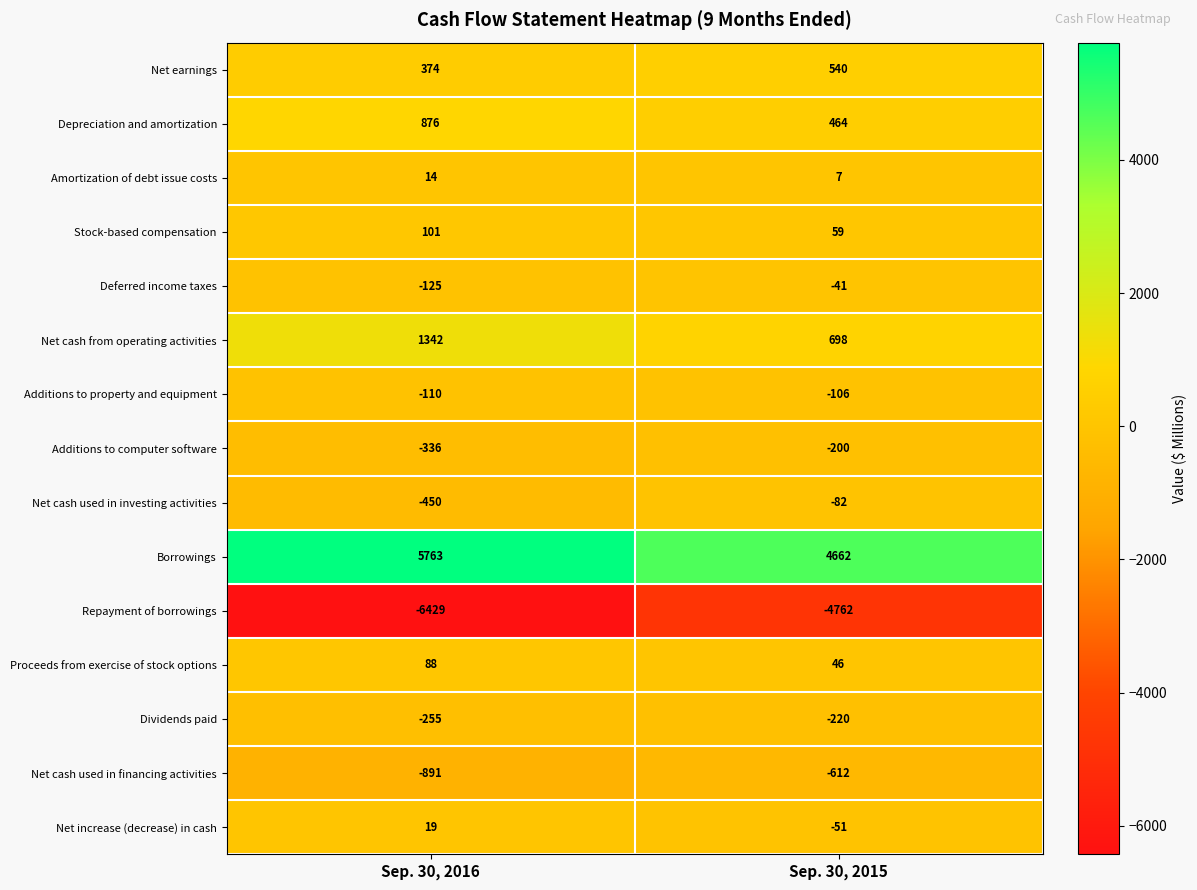

What value does the Net cash used in investing activities series have at Sep. 30, 2016?

-450